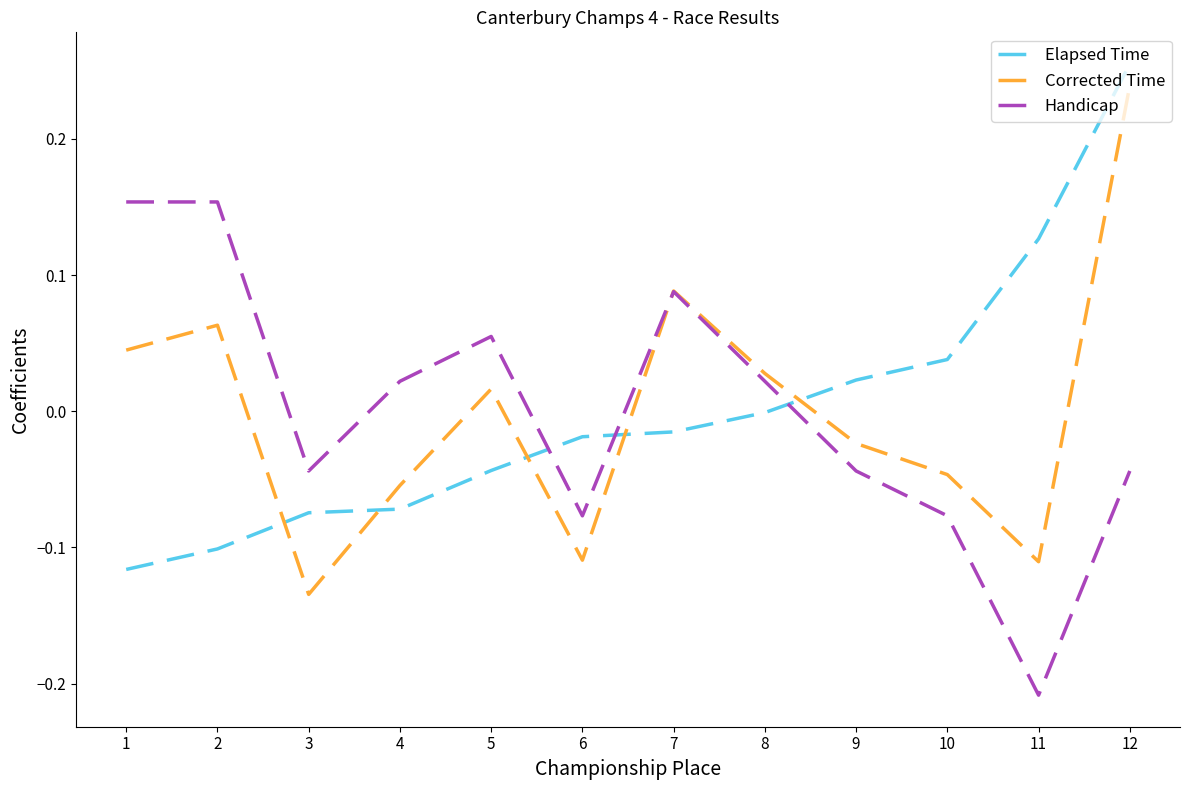

What are all the series names shown in the legend?

Elapsed Time, Corrected Time, Handicap